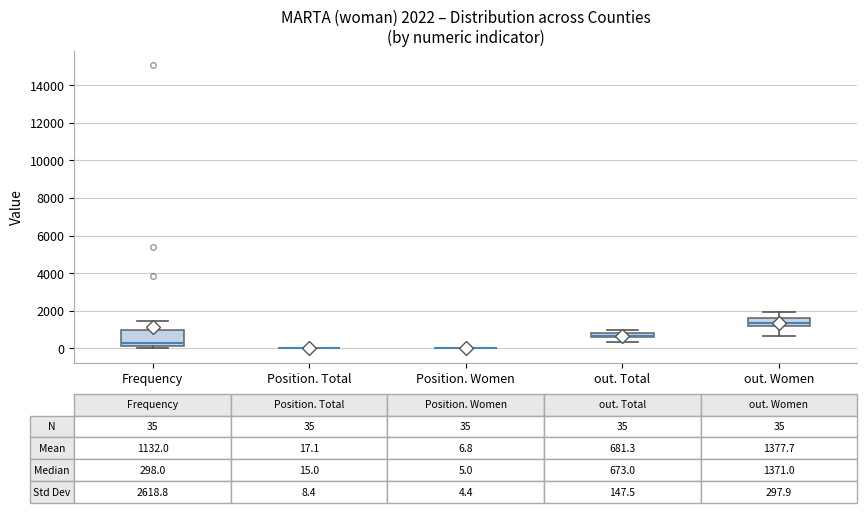

Which box is the tallest, from its lower edge to its upper edge?

Frequency